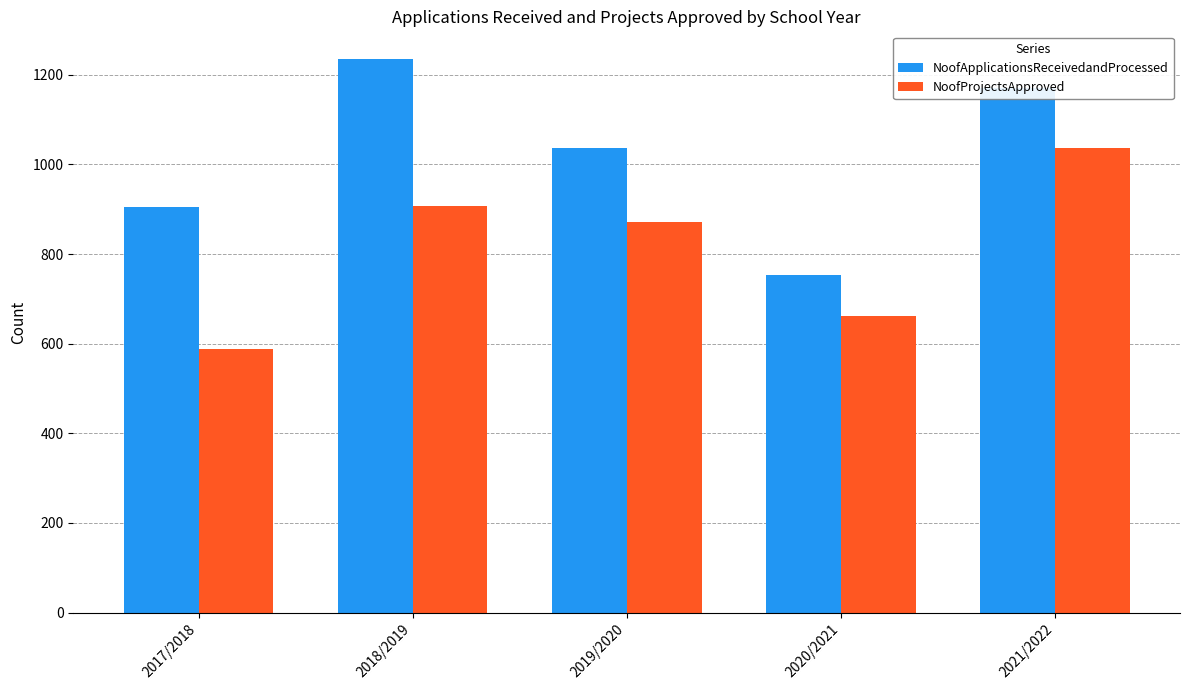

What is the label of the 5th bar from the right?

2017/2018